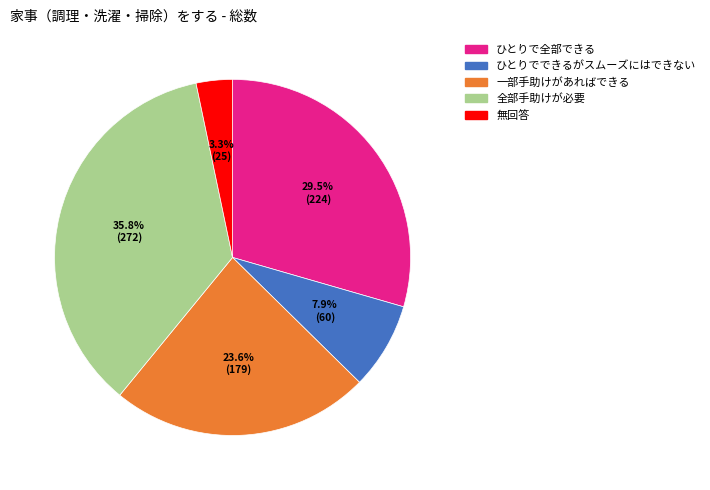

Rank the categories by value from highest to lowest.

全部手助けが必要, ひとりで全部できる, 一部手助けがあればできる, ひとりでできるがスムーズにはできない, 無回答